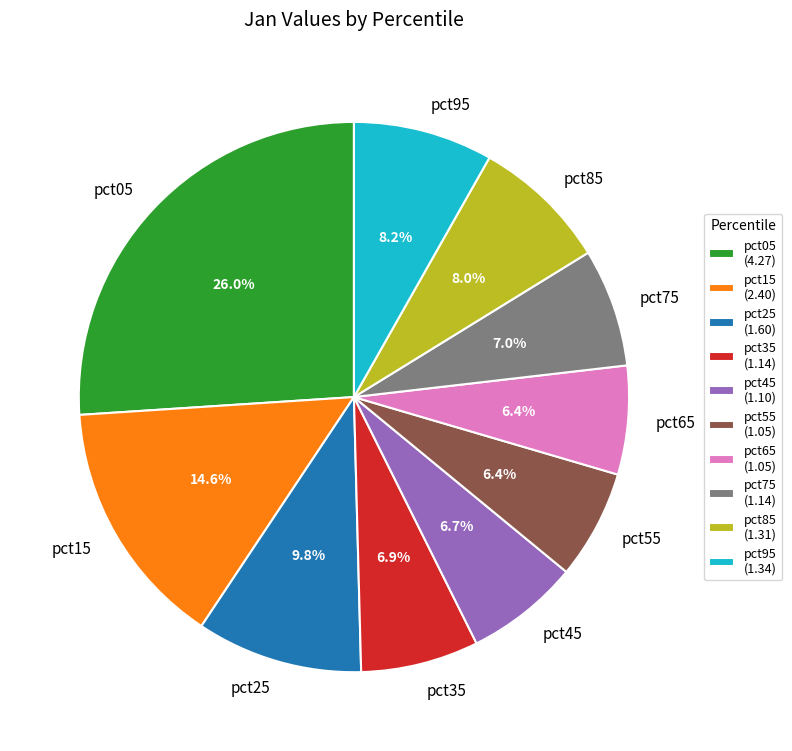

Is there a majority slice in this chart?

No